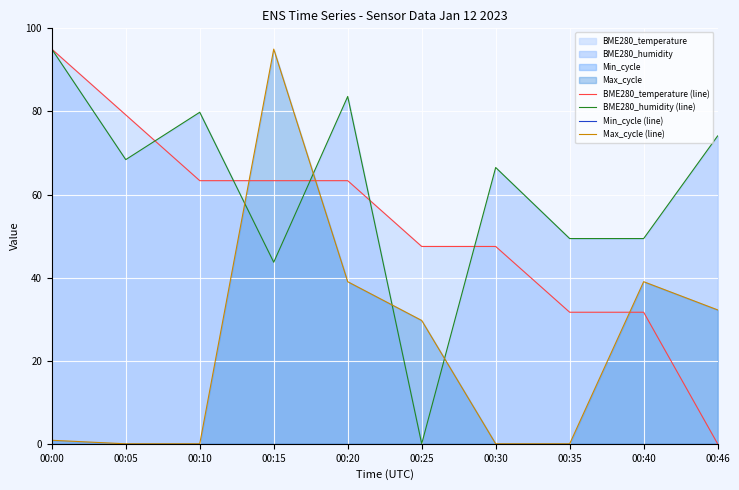

What value does the BME280_humidity (line) series have at 00:20?

83.6